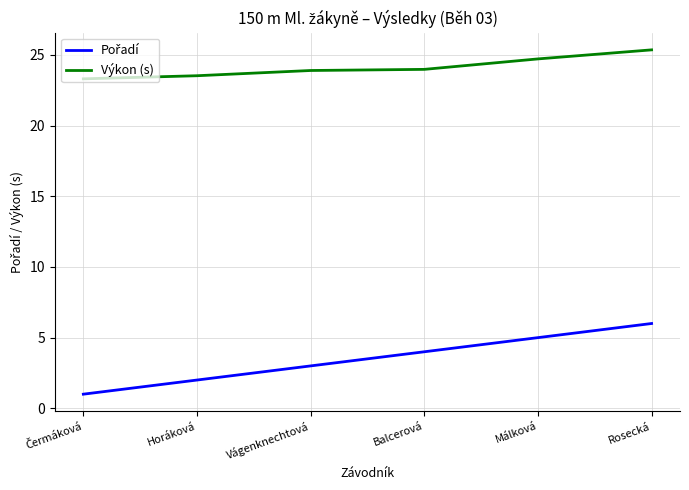

At which category is the sum across all series the highest?

Rosecká